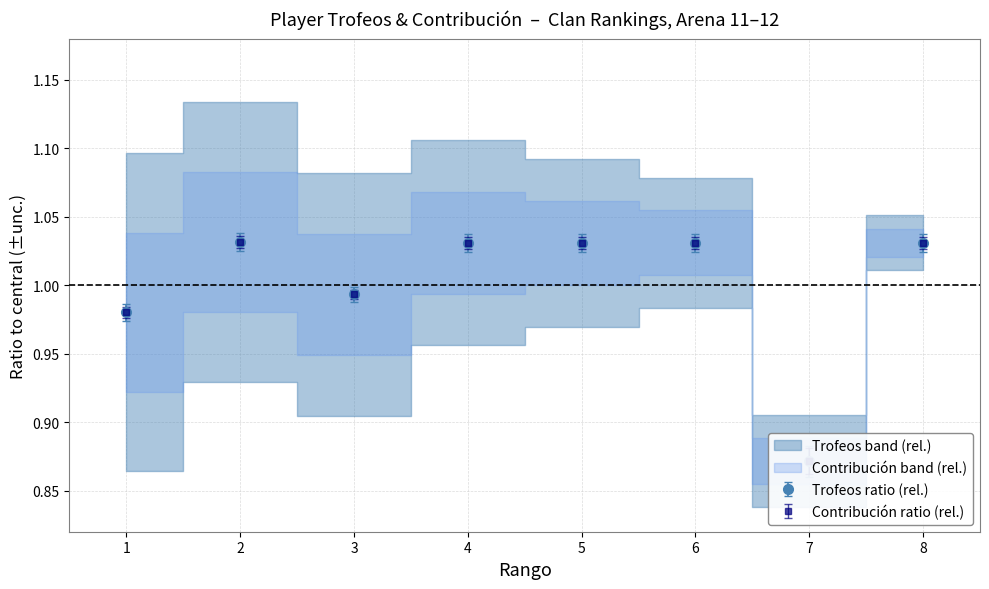

True or false: Contribución and Trofeos cross at least once.

True